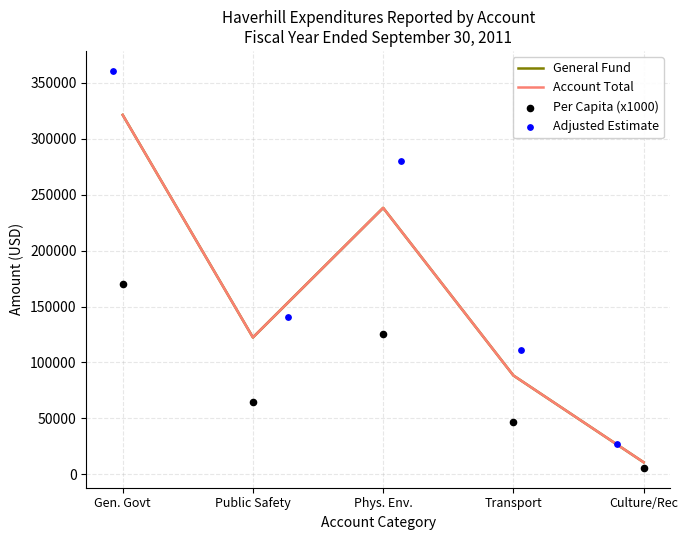

Which series has the largest total across all categories?

Adjusted Estimate